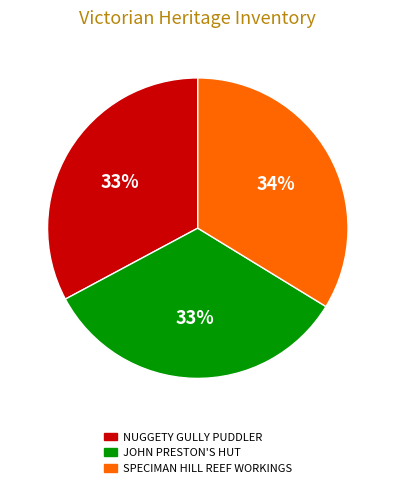

What percentage is the NUGGETY GULLY PUDDLER slice, to the nearest percent?

33%